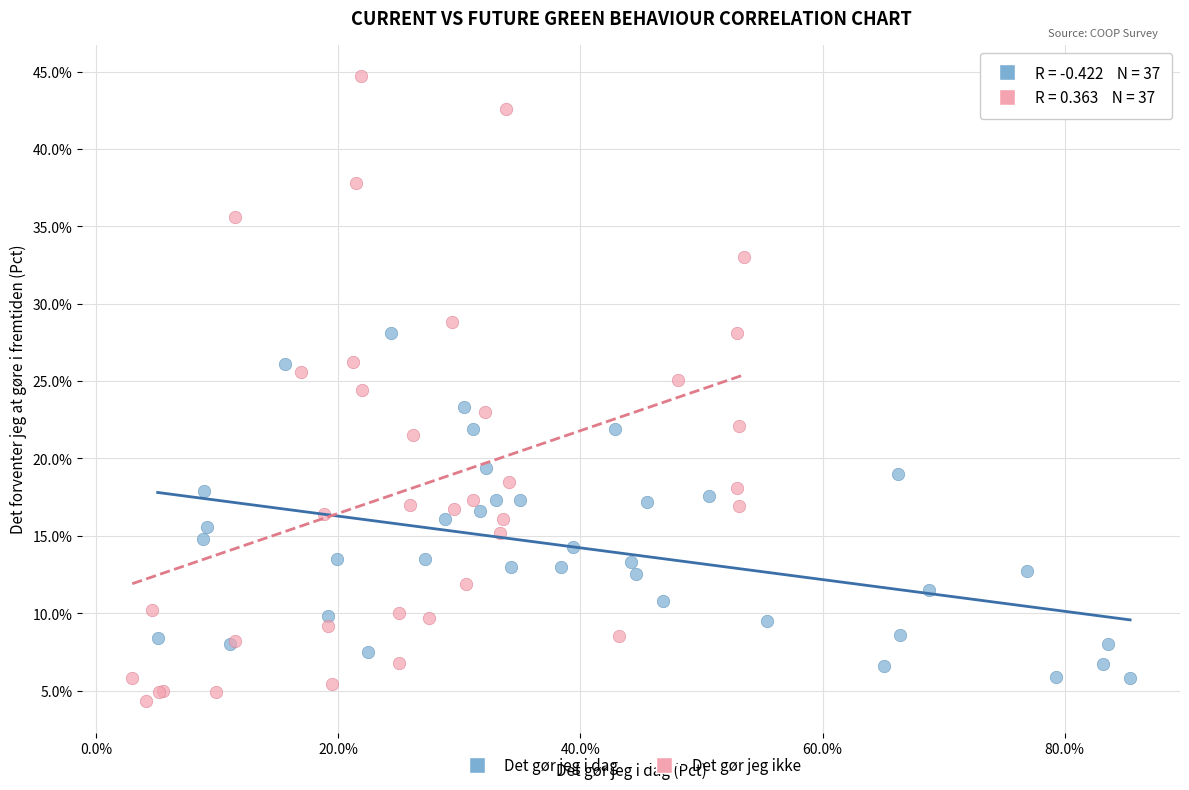

What are all the series names shown in the legend?

Det gør jeg i dag, Det gør jeg ikke